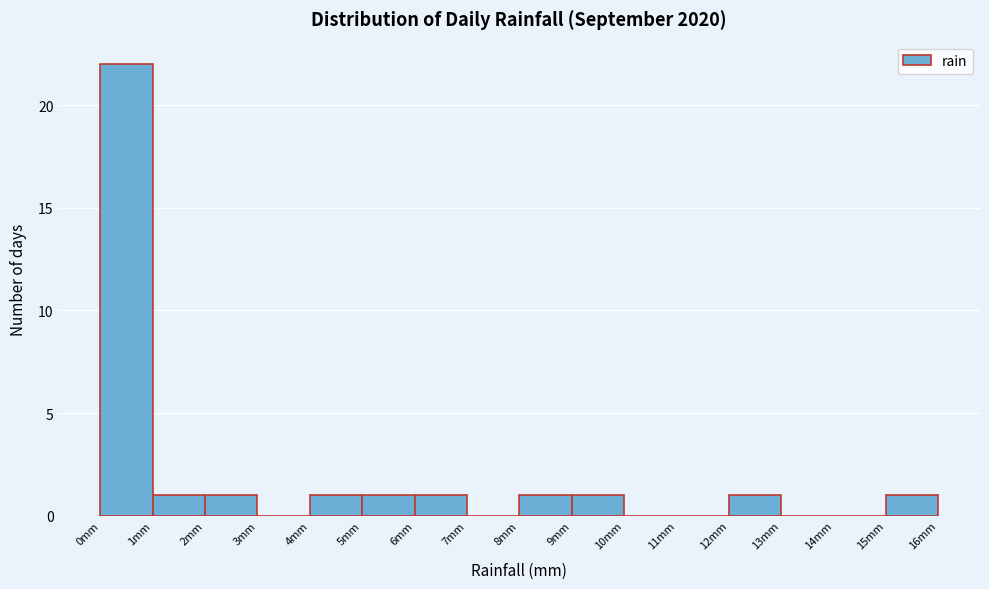

Over which range of the x-axis is the bar tallest?

0 to 1